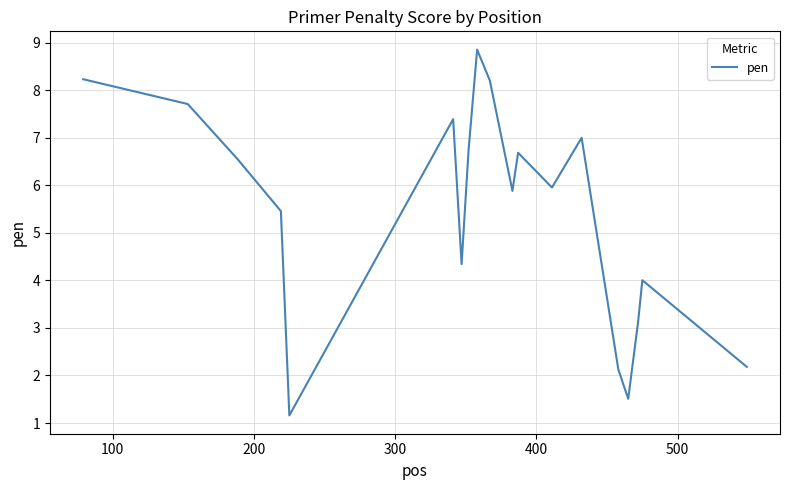

How many lines are shown in the chart?

1